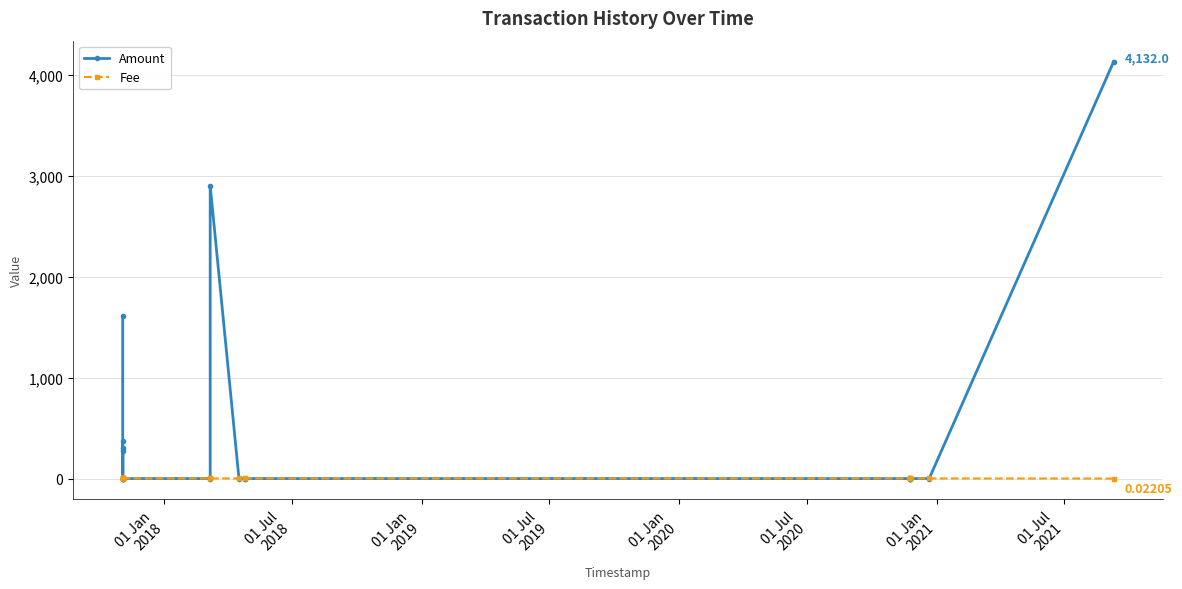

True or false: Fee has more than 1 points higher than both neighbors.

False